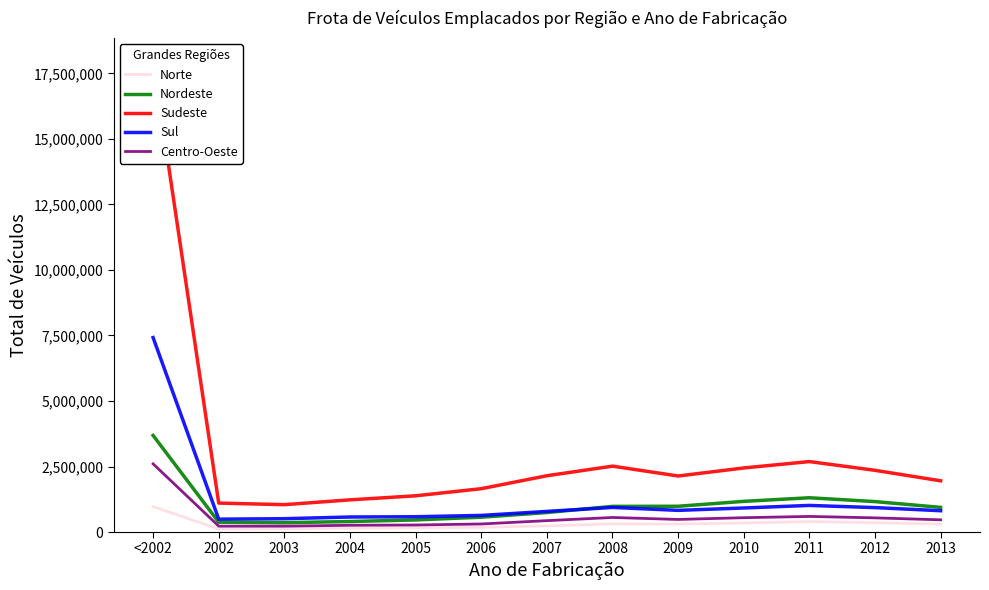

What is the difference between the maximum and minimum values in the Centro-Oeste series?

2378046